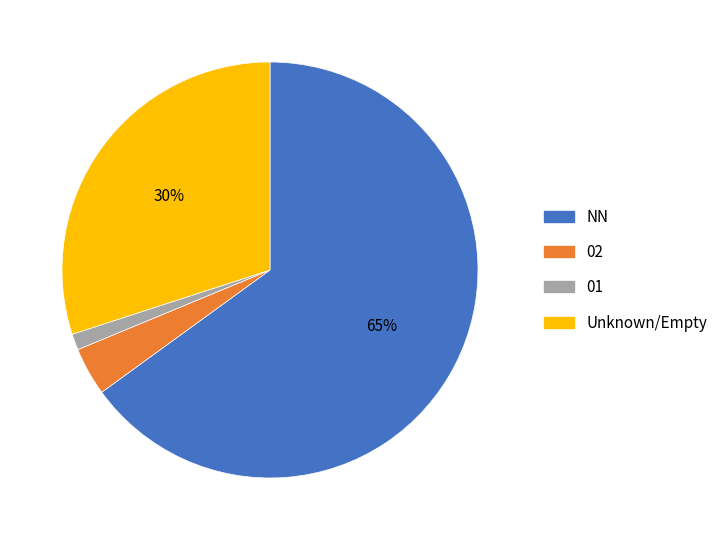

Which category has the biggest portion of the pie?

NN